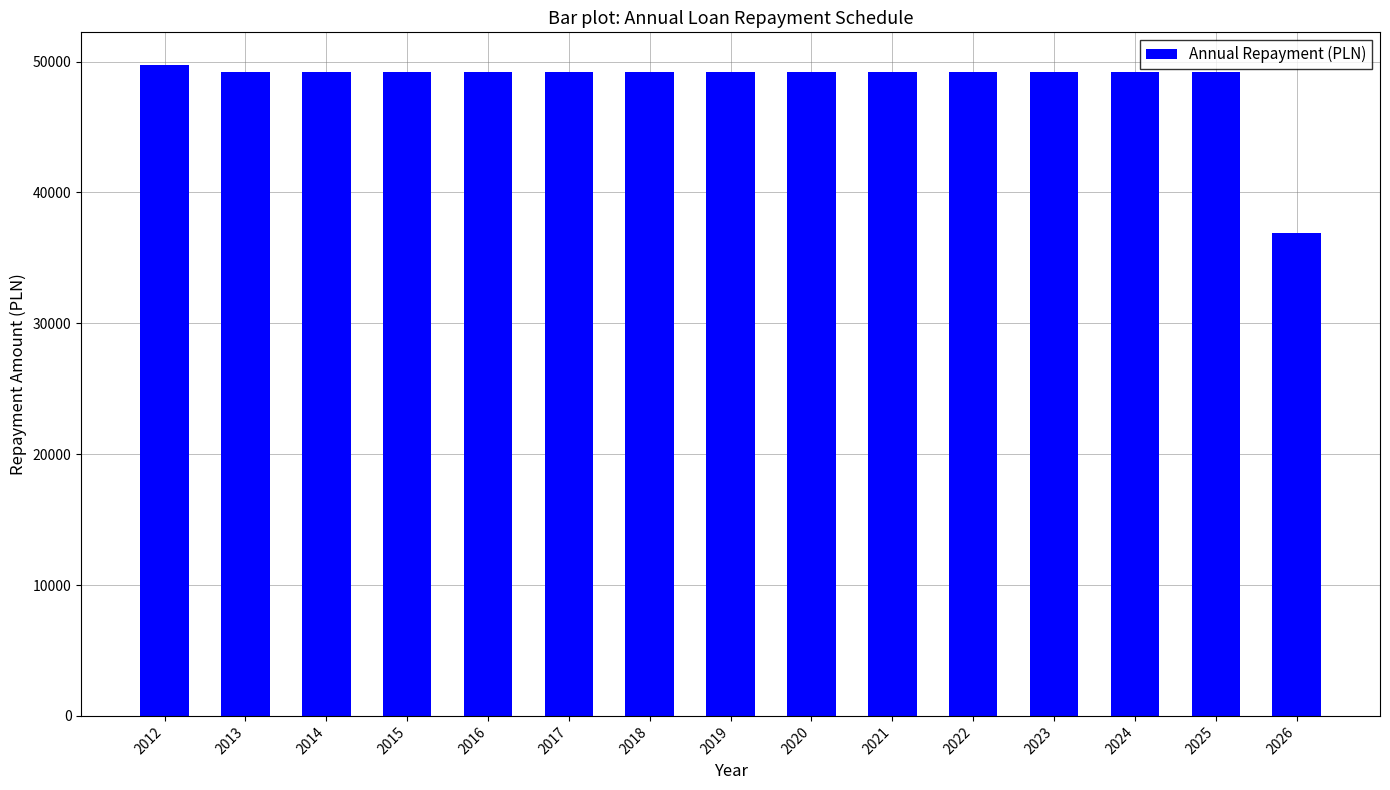

How many series are shown in this chart?

1